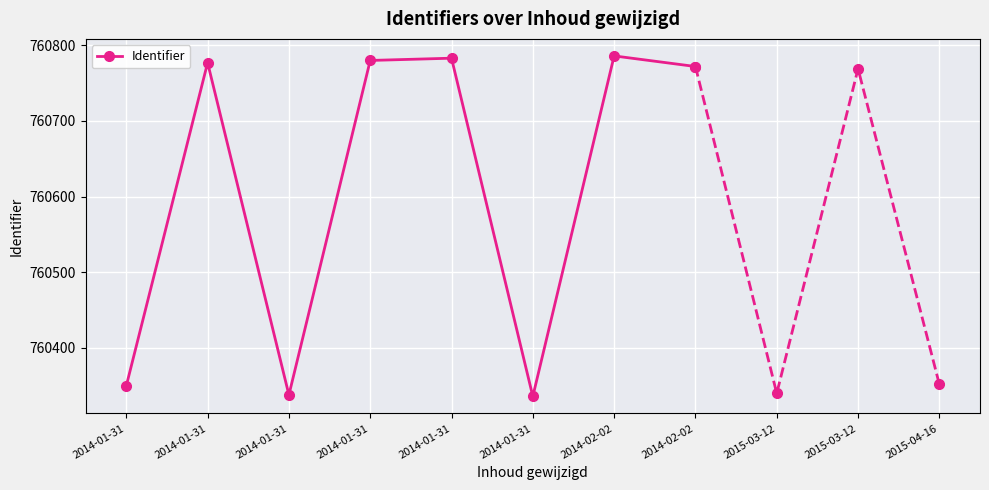

Reading right to left, list all the values displayed in this chart.

2014-02-02=760772	2014-02-02=760786	2014-01-31=760336	2014-01-31=760783	2014-01-31=760780	2014-01-31=760338	2014-01-31=760777	2014-01-31=760350